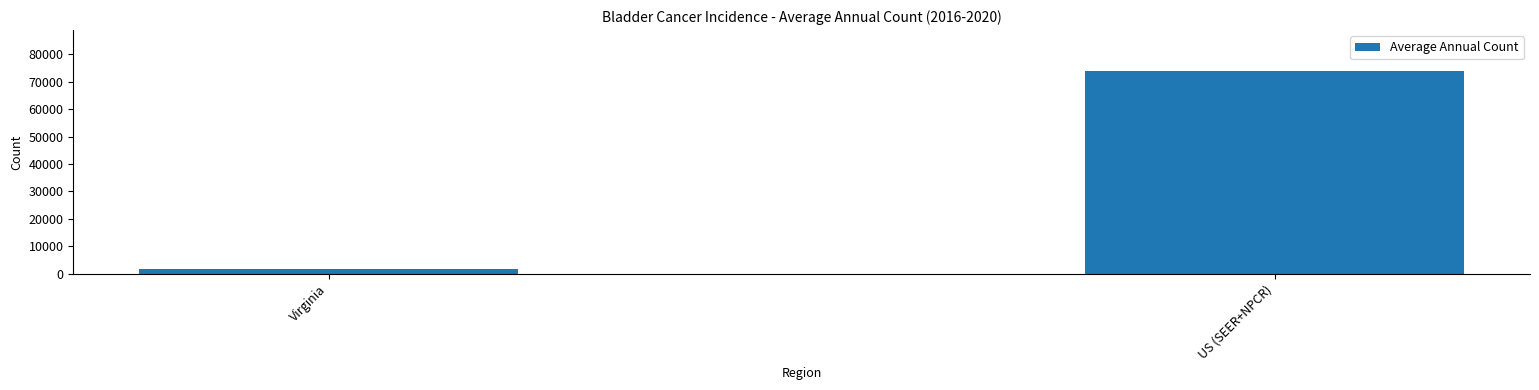

What is the value of the 2nd bar from the left?

74016